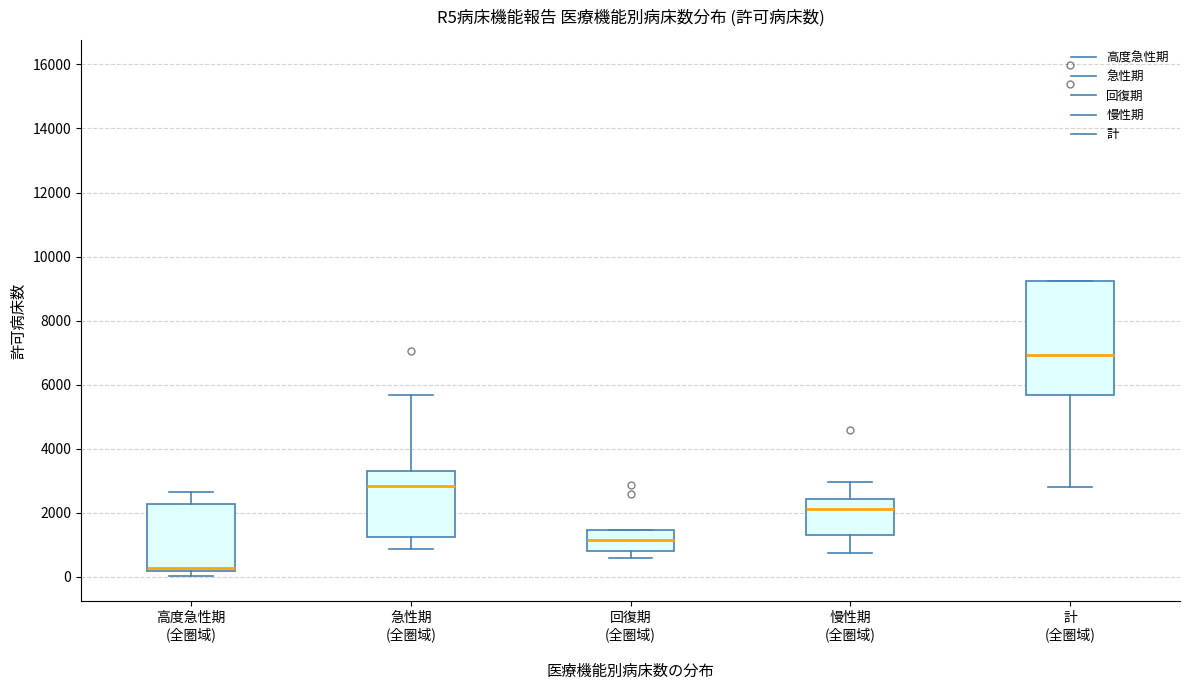

Comparing the boxes themselves (not the whiskers), which one is the tallest?

計 (全圏域)